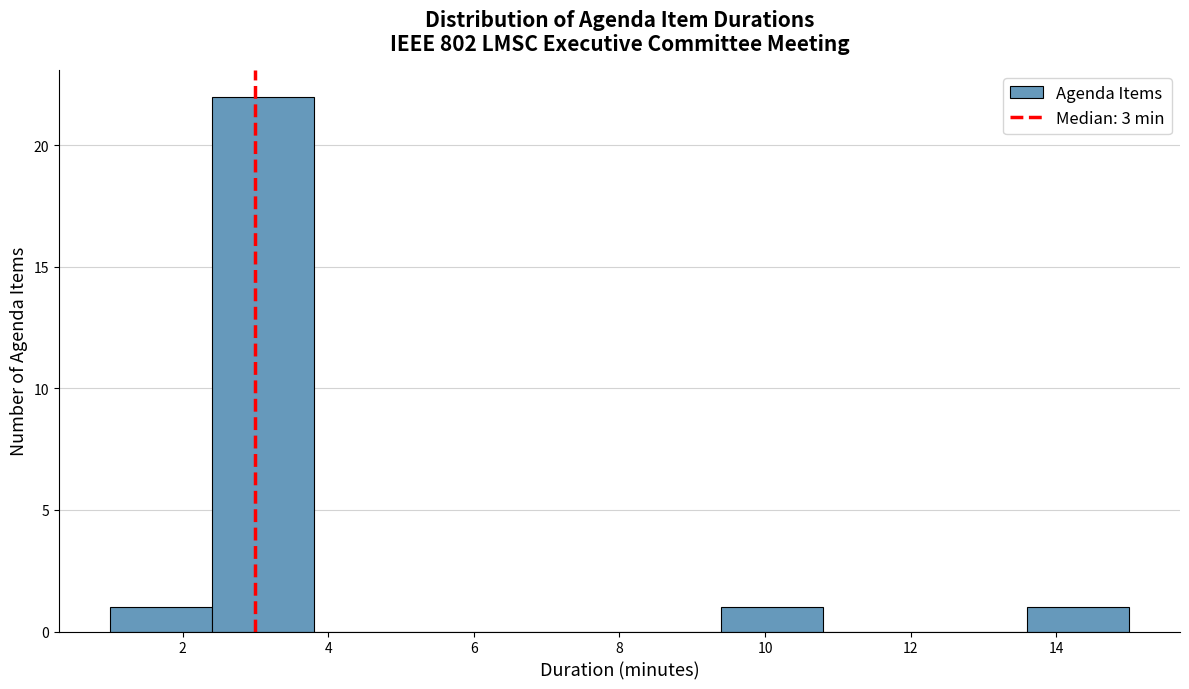

Reading left to right, transcribe this chart: for each bar, give the range it covers on the x-axis and its height. The values are not printed on the chart, so give them approximately, as read against the axis.

1.0 to 2.4: 1
2.4 to 3.8: 22
3.8 to 5.2: 0
5.2 to 6.6: 0
6.6 to 8.0: 0
8.0 to 9.4: 0
9.4 to 10.8: 1
10.8 to 12.2: 0
12.2 to 13.6: 0
13.6 to 15.0: 1